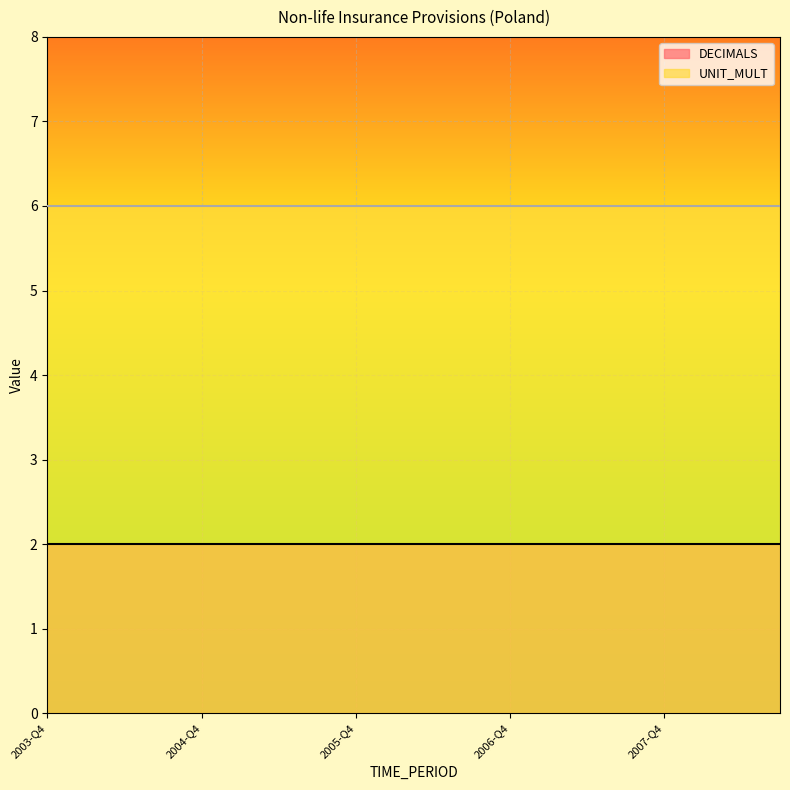

Rank the series by their average value, from lowest to highest.

DECIMALS, UNIT_MULT